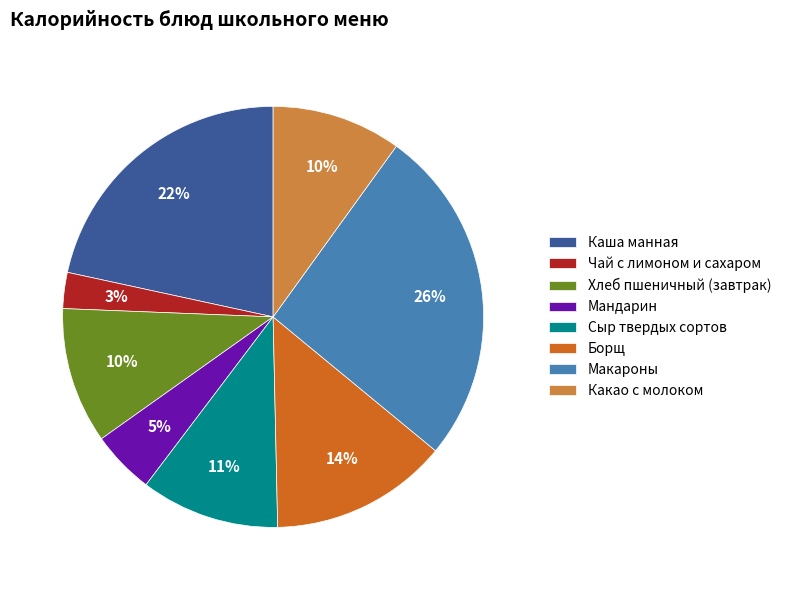

Between Макароны and Мандарин, which is larger?

Макароны